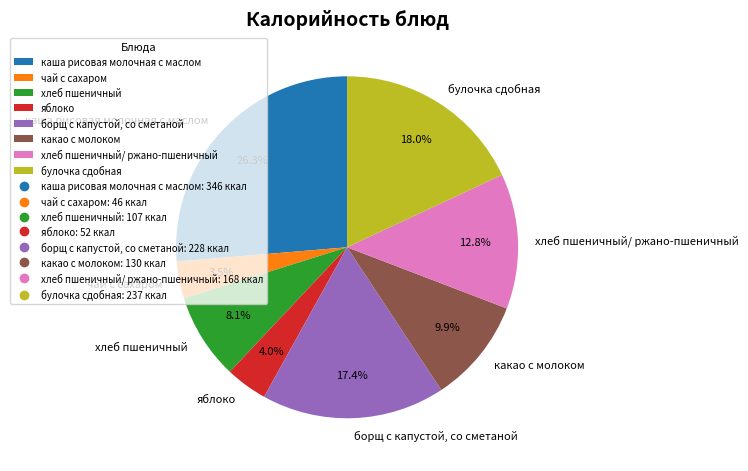

Which category has the biggest portion of the pie?

каша рисовая молочная с маслом